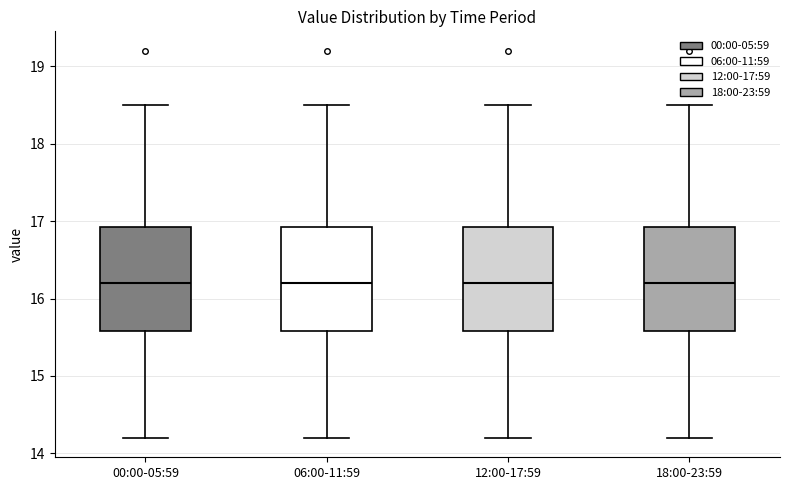

Where does the lower whisker of the box for 06:00-11:59 end on the y-axis? The values are not printed on the chart, so give them approximately, as read against the axis.

14.2